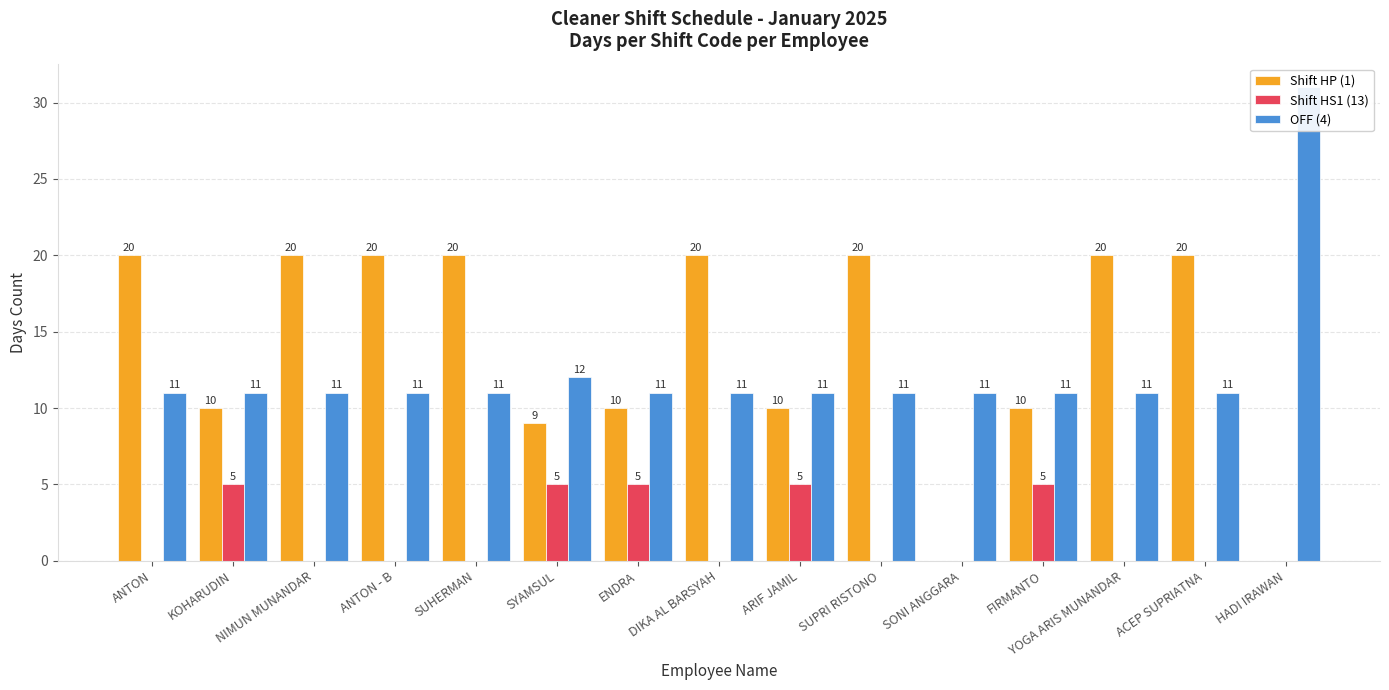

Reading right to left, list all the values displayed in this chart.

Shift HP (1): 0	20	20	10	0	20	10	20	10	9	20	20	20	10	20
Shift HS1 (13): 0	0	0	5	0	0	5	0	5	5	0	0	0	5	0
OFF (4): 31	11	11	11	11	11	11	11	11	12	11	11	11	11	11